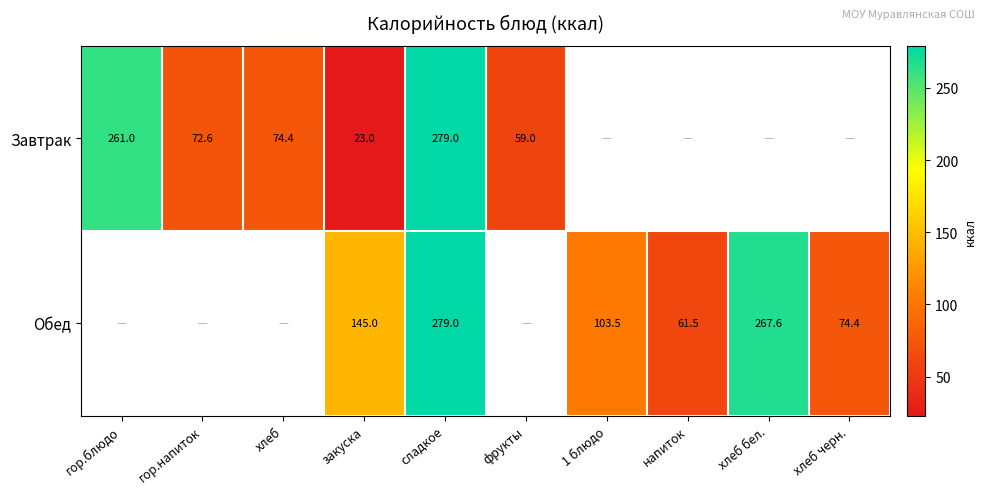

The value of Обед at закуска is 90.5. True or false?

False